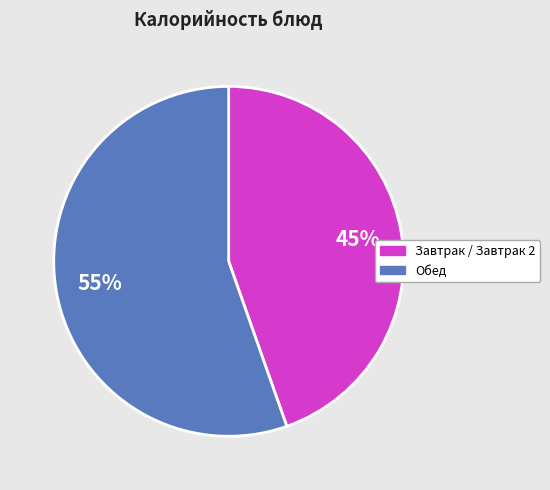

Which slice is the smallest?

Завтрак / Завтрак 2